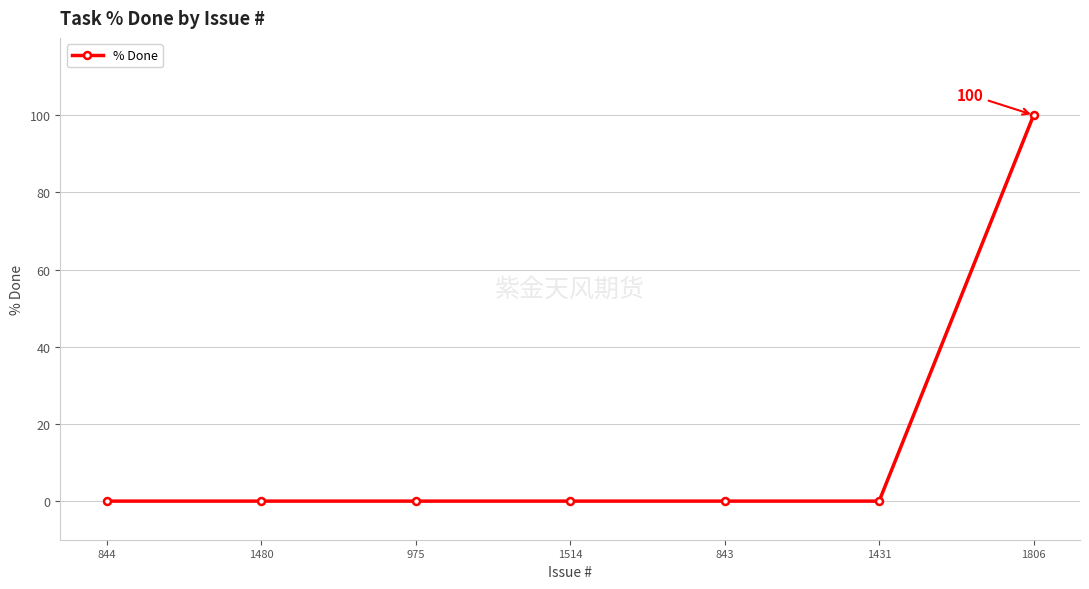

What is the average value?

14